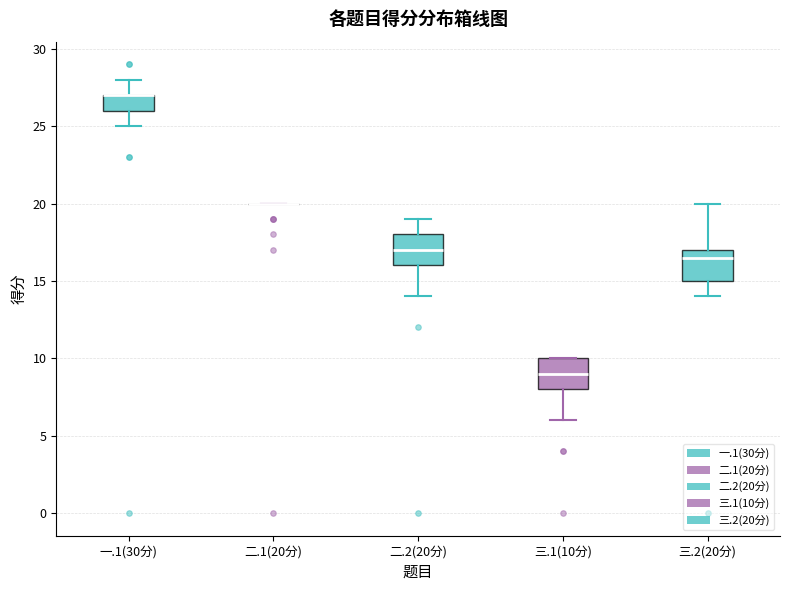

Reading left to right, read every box against the y-axis: the position of its median line, the range the box covers, and the ends of its whiskers. The values are not printed on the chart, so give them approximately, as read against the axis.

一.1(30分): median 27.0 (drawn on the box's upper edge), box 26.0 to 27.0, whiskers 25.0 to 28.0
二.1(20分): box collapsed to a line at 20.0, whiskers 20.0 to 20.0
二.2(20分): median 17.0, box 16.0 to 18.0, whiskers 14.0 to 19.0
三.1(10分): median 9.0, box 8.0 to 10.0, whiskers 6.0 to 10.0
三.2(20分): median 16.5, box 15.0 to 17.0, whiskers 14.0 to 20.0